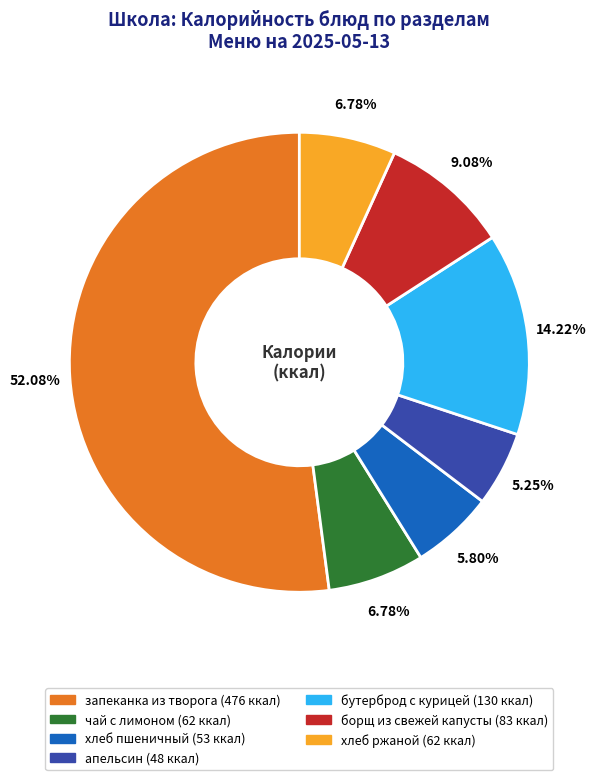

To the nearest percent, what is the combined percentage of апельсин and борщ из свежей капусты?

14%